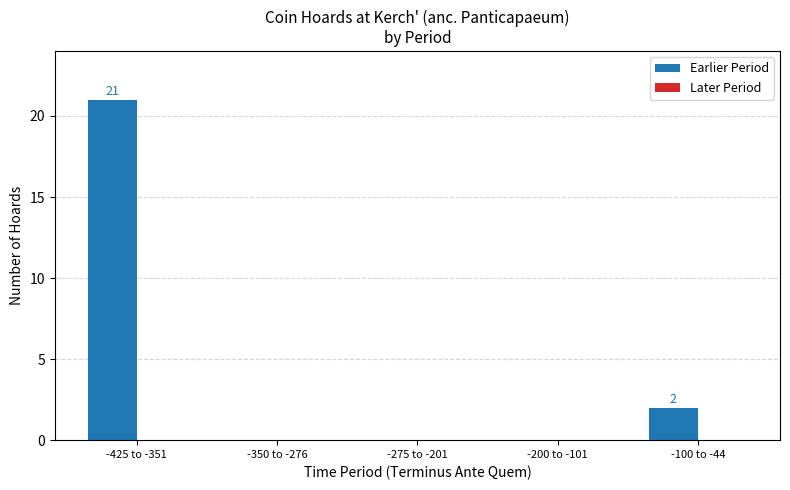

At which label is the value closest to 10?

-100 to -44